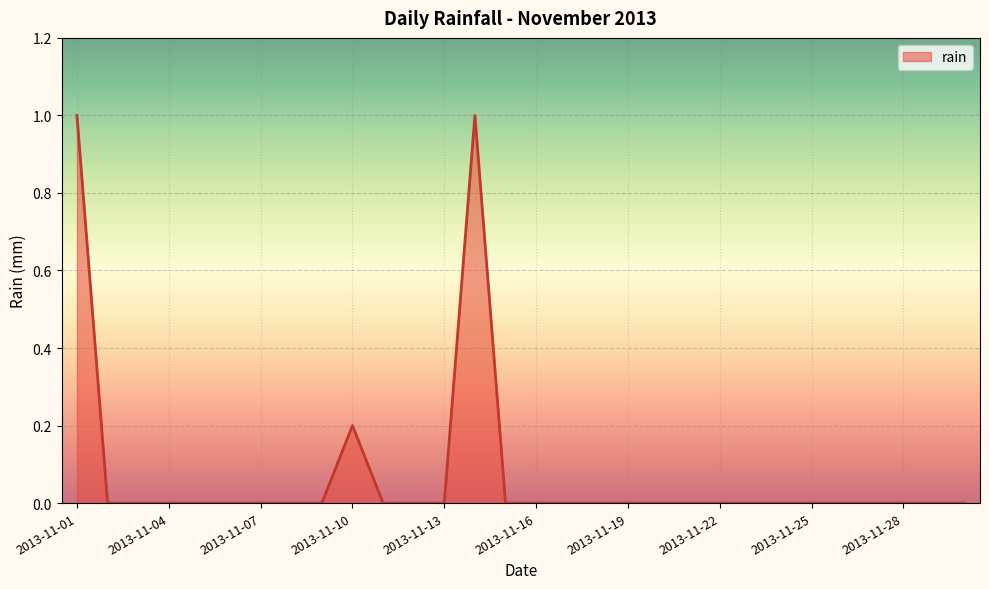

What is the greatest value displayed?

1.0